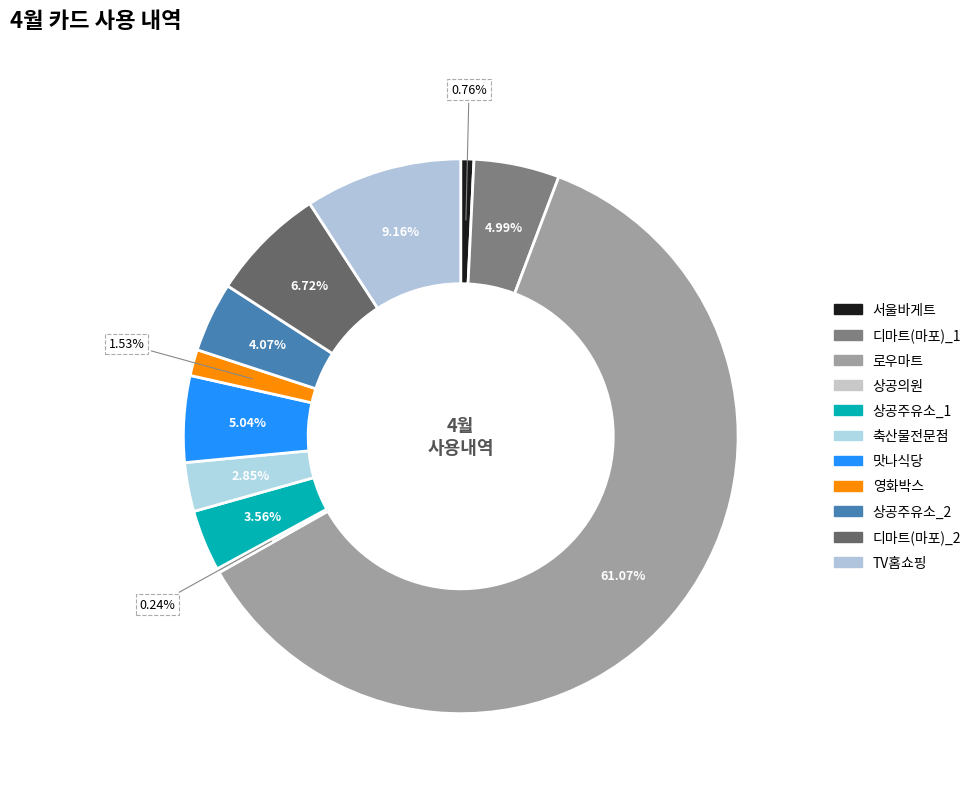

To the nearest percent, what portion does TV홈쇼핑 represent?

9%